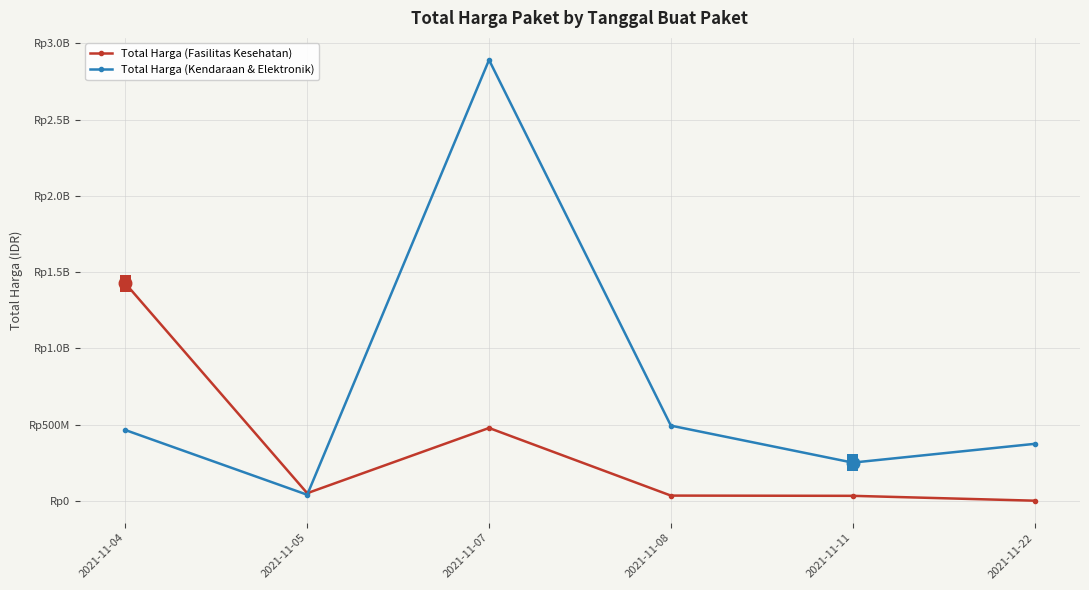

What are all the series names shown in the legend?

Total Harga (Fasilitas Kesehatan), Total Harga (Kendaraan & Elektronik)